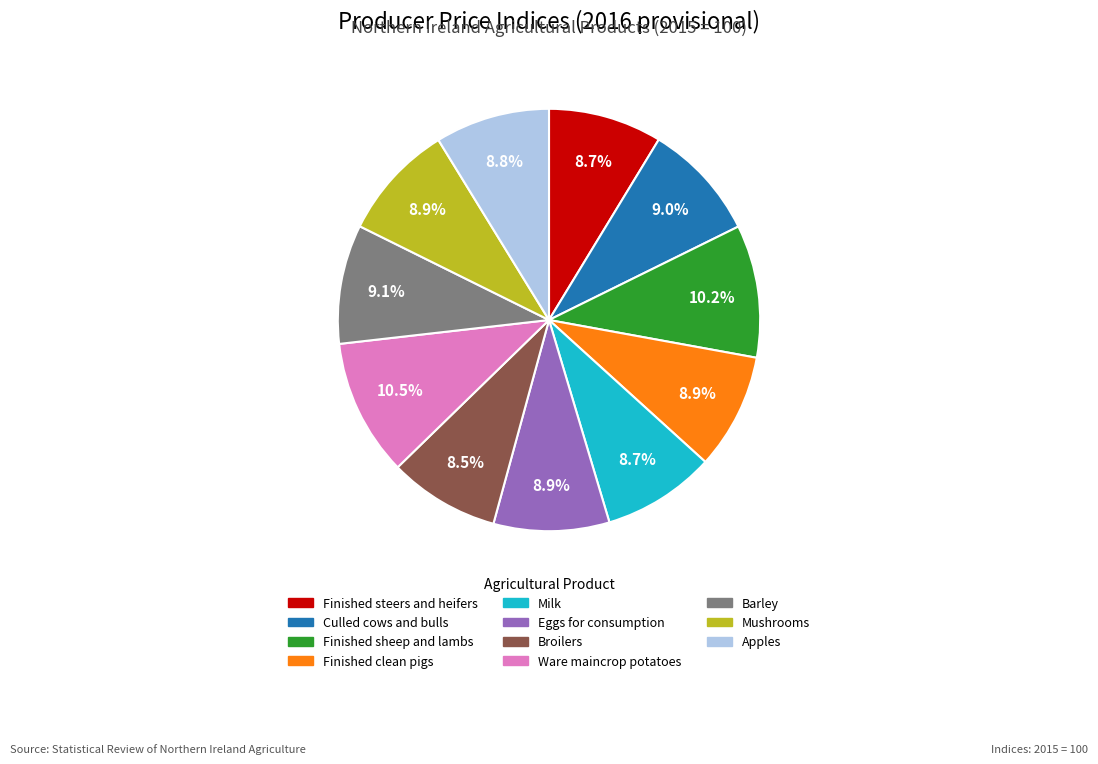

Is there any slice that represents more than half of the pie?

No